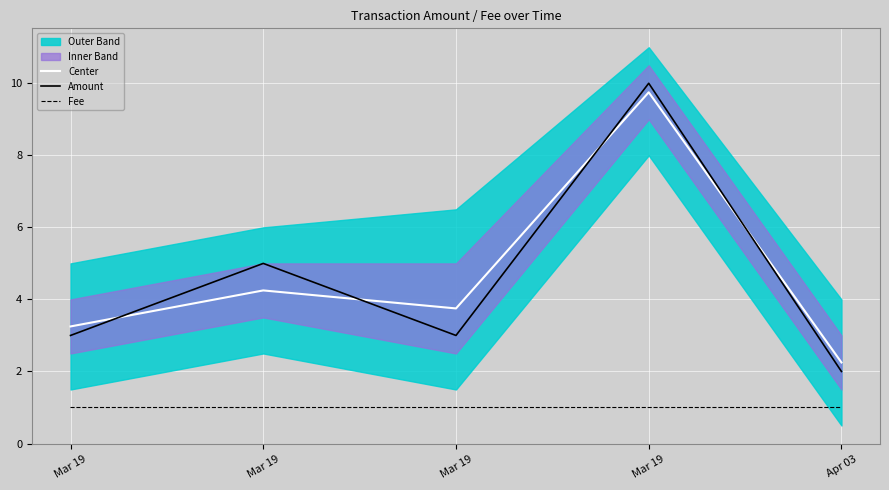

What is the sum of the Amount values at Apr 03 and Mar 19?

5.0